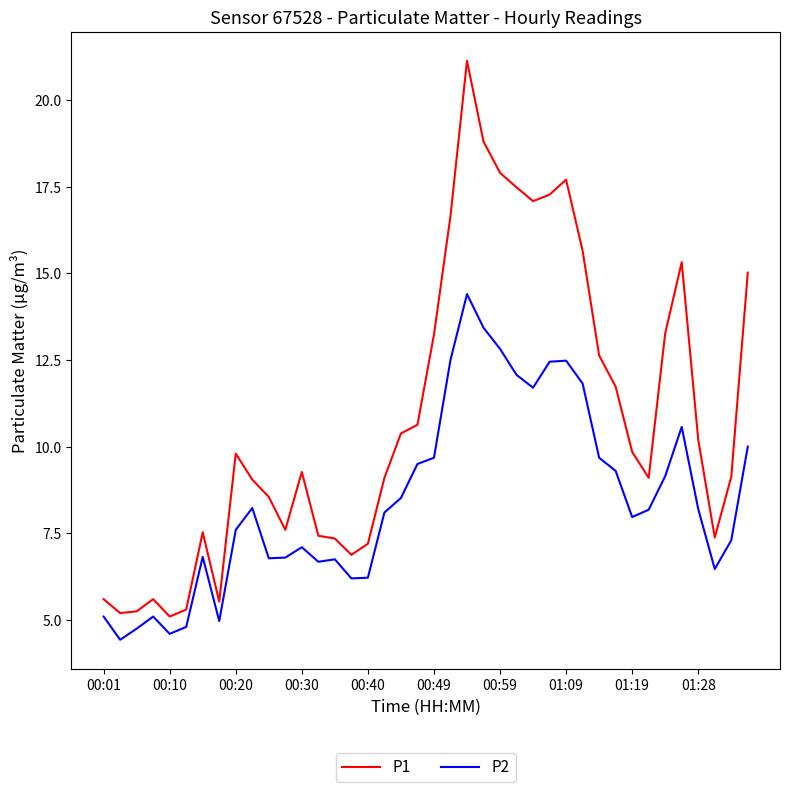

Which series has the largest total across all categories?

P1